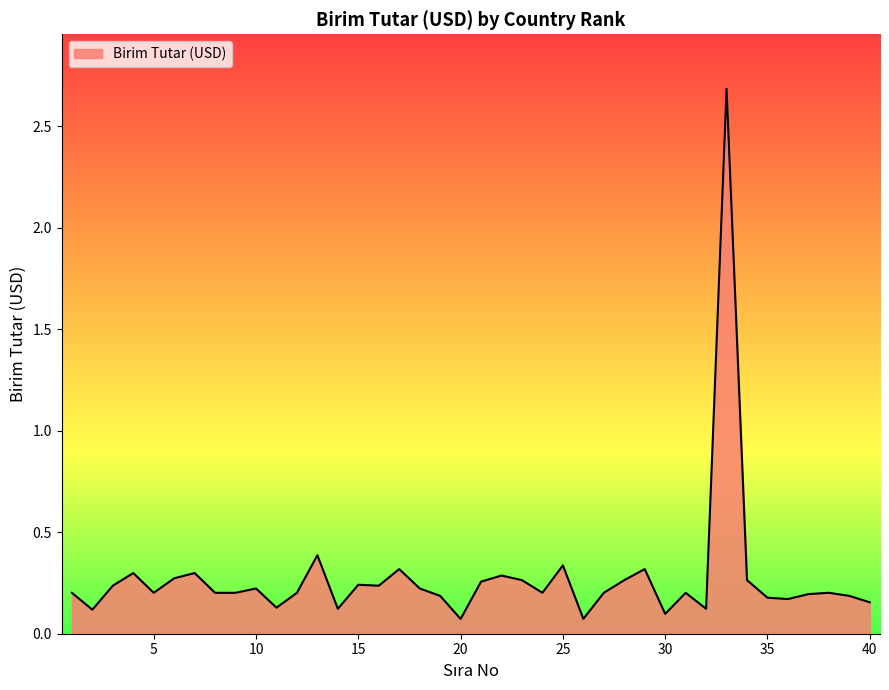

What is the difference between the maximum and minimum values?

2.6